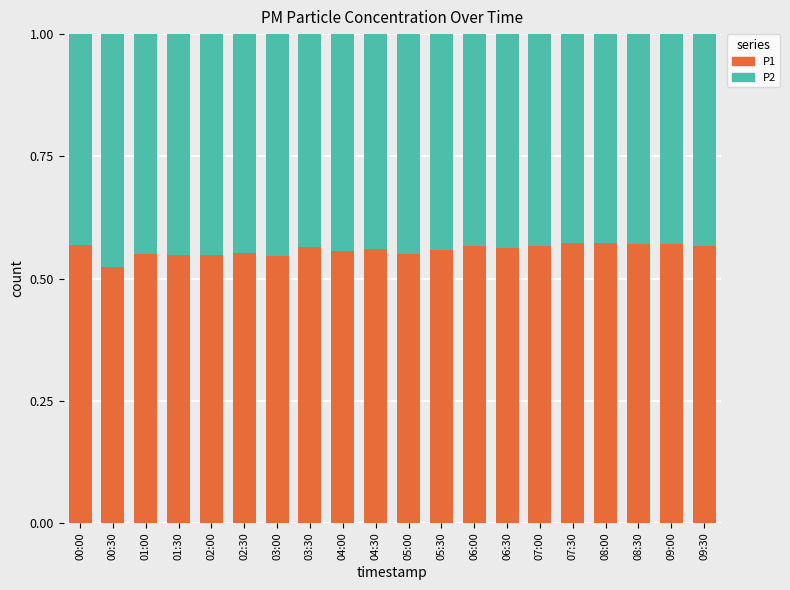

What is the total value across all series at 09:30?

1.0